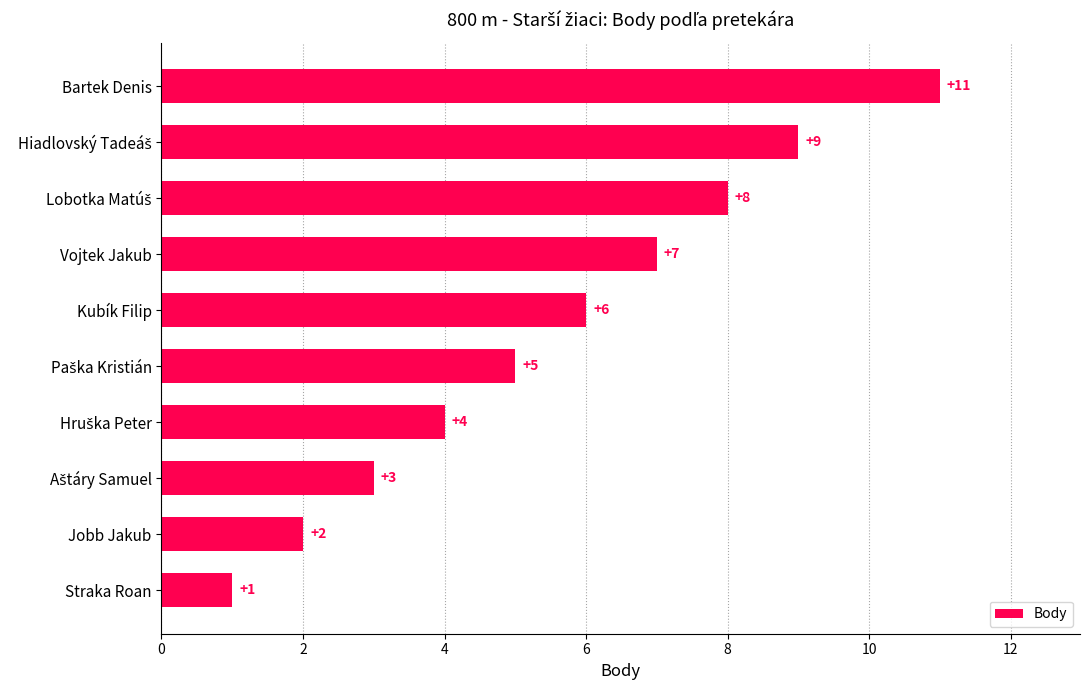

What is the change in value from Vojtek Jakub to Straka Roan?

-6